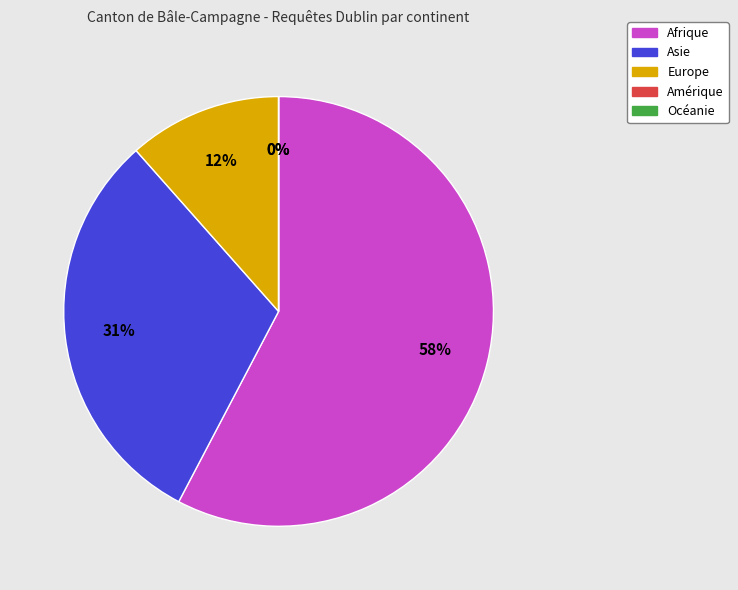

How many segments does this pie chart have?

5